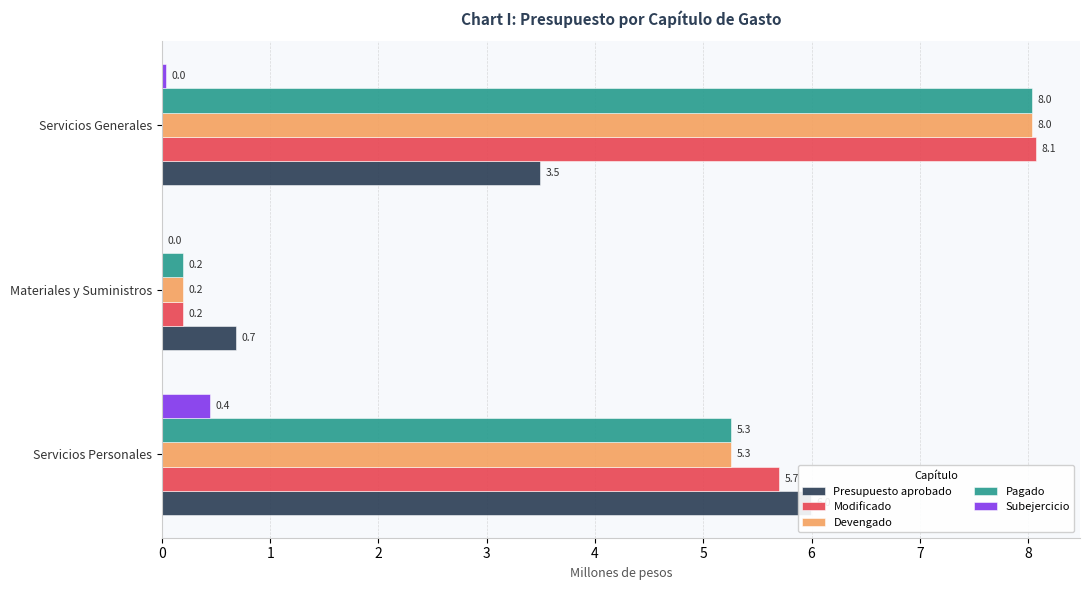

What is the minimum value for Modificado?

0.2